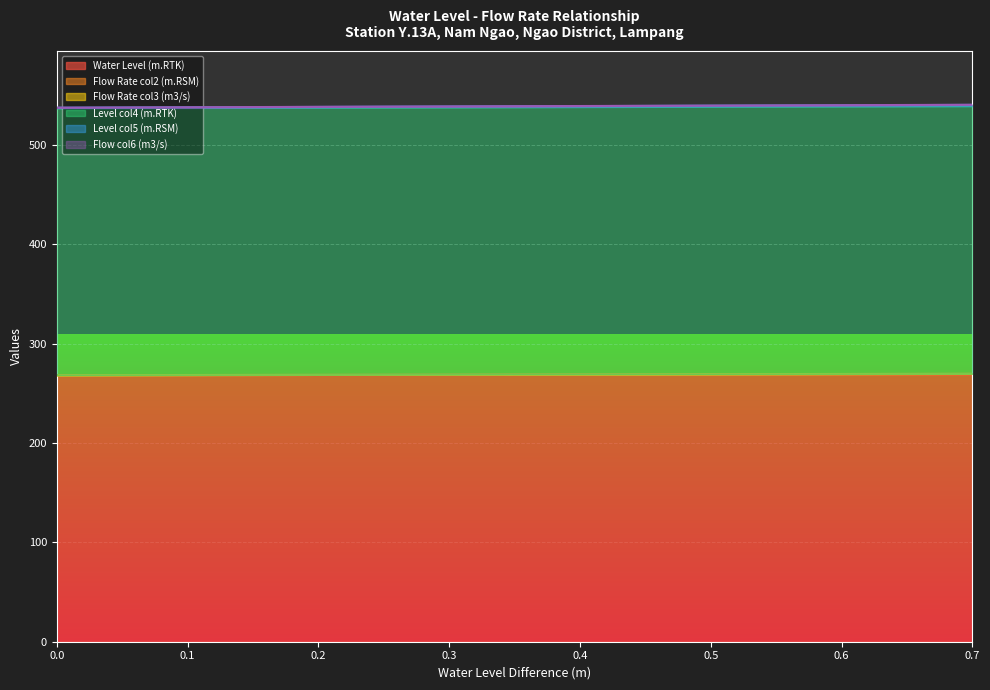

Reading left to right, list all the values displayed in this chart.

Water Level (m.RTK): 268.3	268.4	268.4	268.4	268.5	268.6	268.6	268.6	268.7	268.8	268.8	268.9	268.9	268.9	269.0
Flow Rate col2 (m.RSM): 268.3	268.4	268.5	268.6	268.7	268.8	268.9	269.0	269.1	269.2	269.3	269.4	269.5	269.6	269.7
Flow Rate col3 (m3/s): 268.3	268.4	268.5	268.6	268.7	268.8	268.9	269.0	269.1	269.2	269.4	269.5	269.6	269.7	269.8
Level col4 (m.RTK): 537.6	537.8	538.0	538.2	538.4	538.6	538.8	539.0	539.2	539.4	539.7	539.9	540.1	540.3	540.5
Level col5 (m.RSM): 537.1	537.3	537.4	537.6	537.7	537.9	538.0	538.2	538.3	538.5	538.7	538.8	539.0	539.1	539.3
Flow col6 (m3/s): 537.6	537.9	538.1	538.3	538.5	538.7	538.9	539.1	539.3	539.5	539.8	540.0	540.2	540.4	540.6